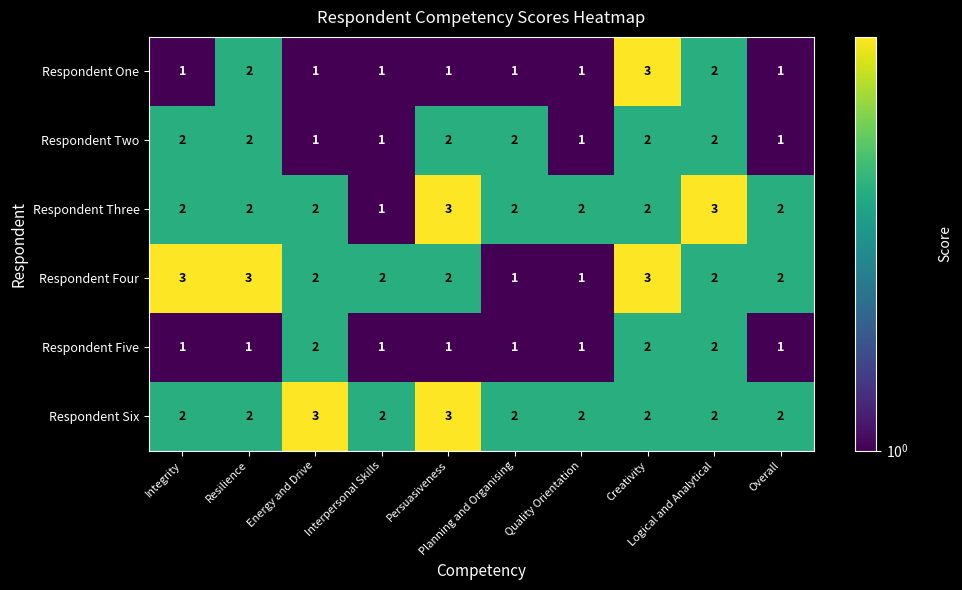

What is the maximum value shown in the chart?

3